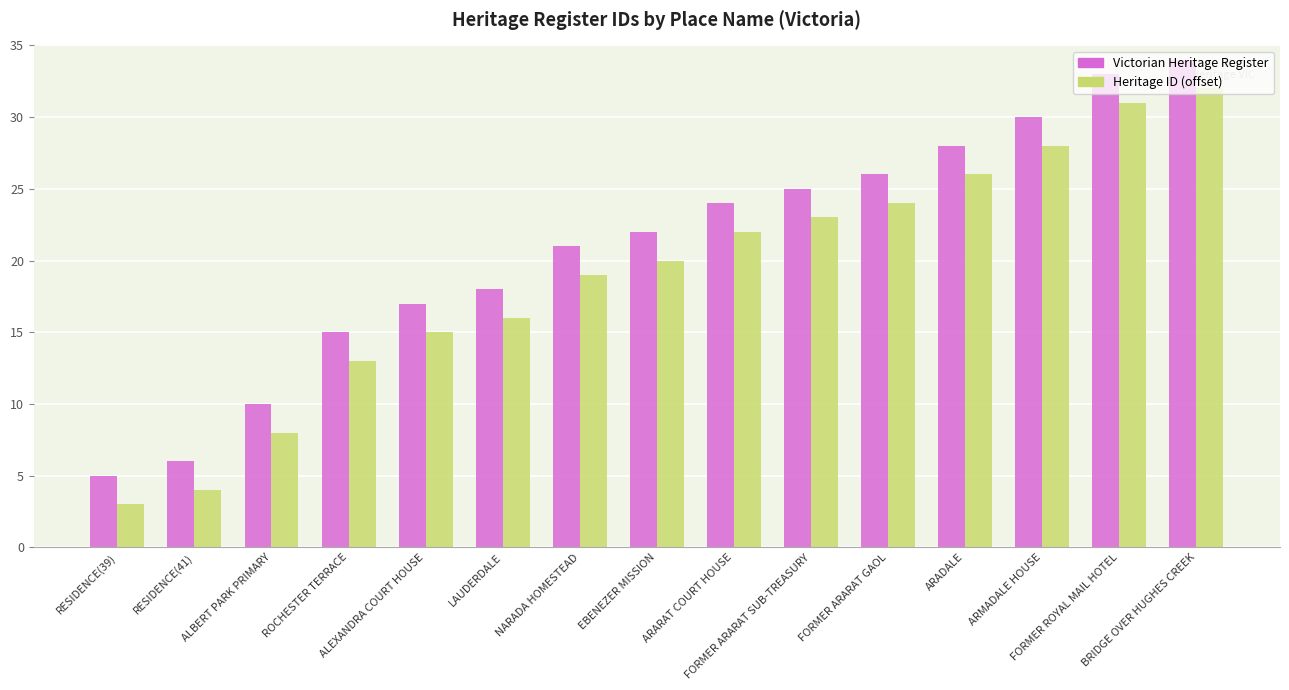

Are the bars grouped side by side (vs. stacked)?

Yes